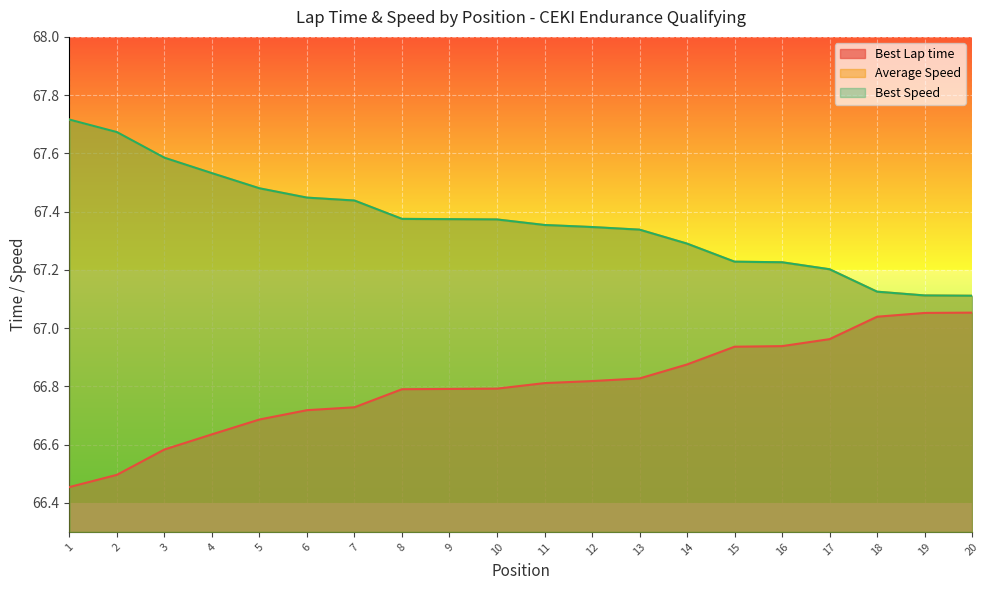

What is the difference between the Best Lap time values at 4 and 2?

0.1